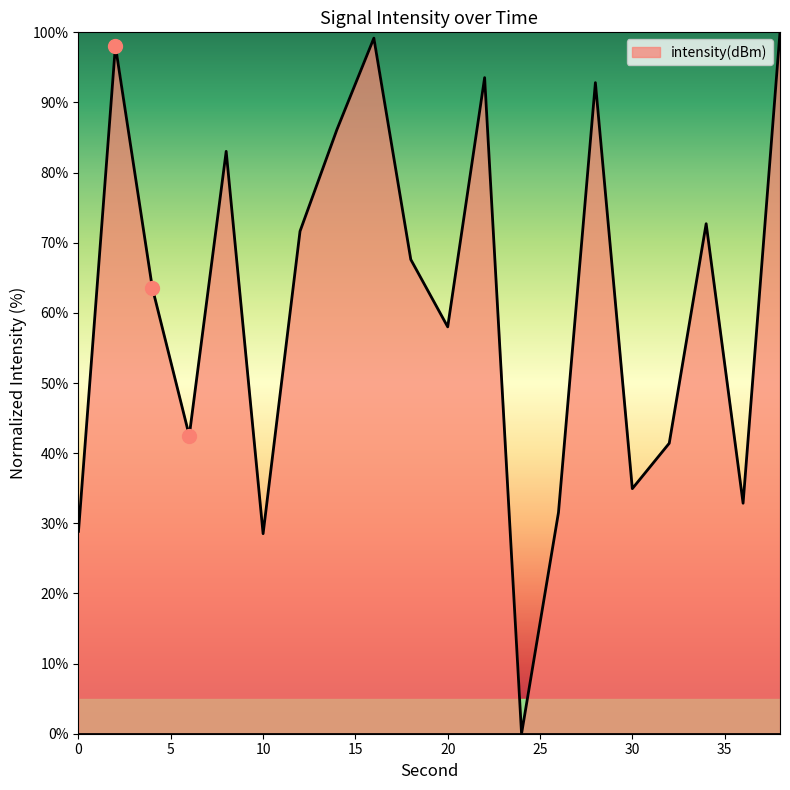

What is the difference between the maximum and minimum values?

100.0